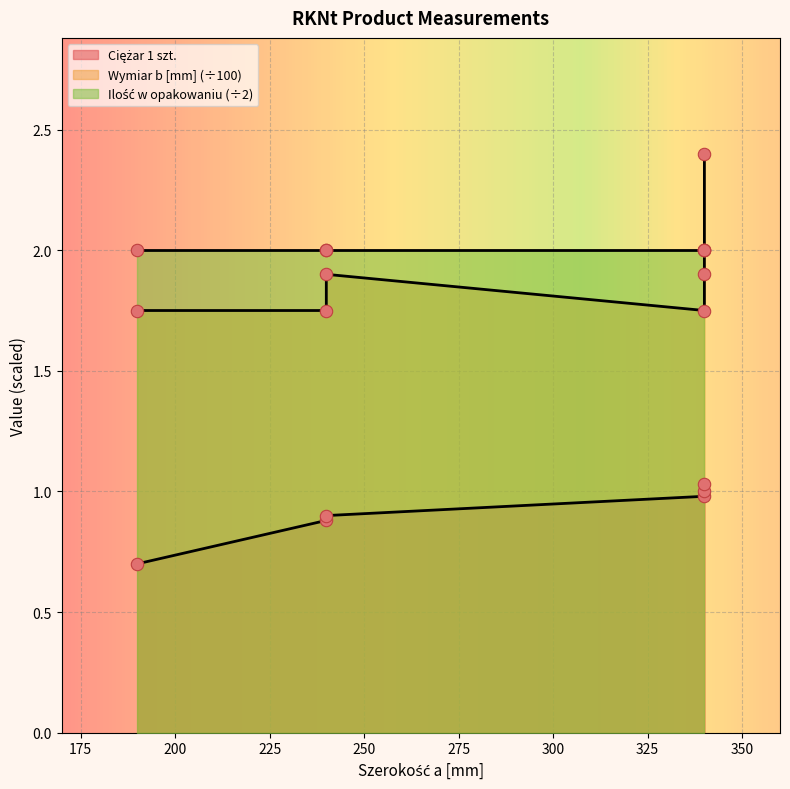

Which series reaches the minimum Y coordinate?

Ciężar 1 szt.